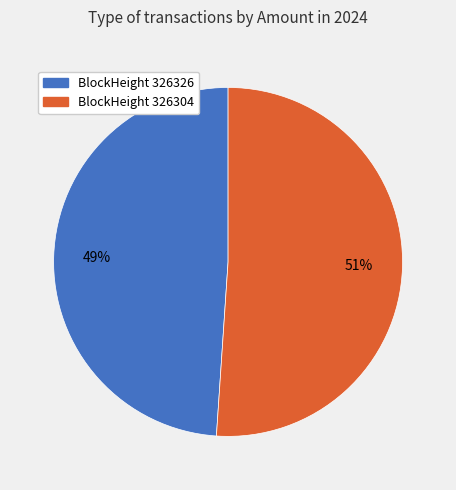

Is there a majority slice in this chart?

Yes